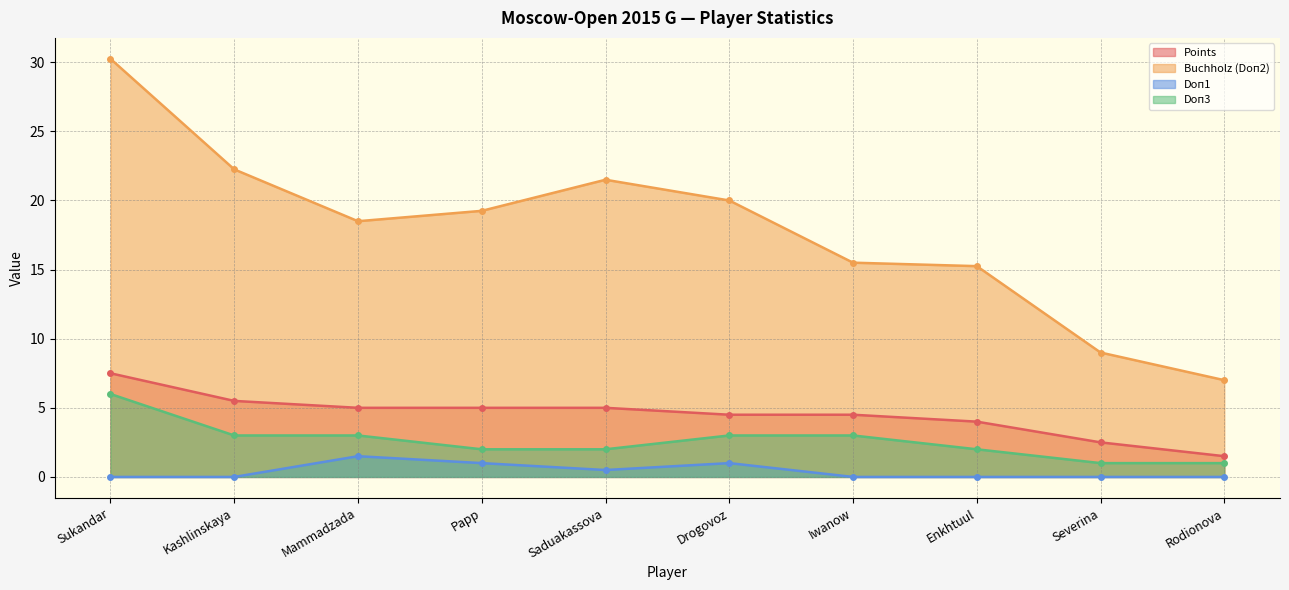

Count the Doп1 values in the range 0 to 1.

9